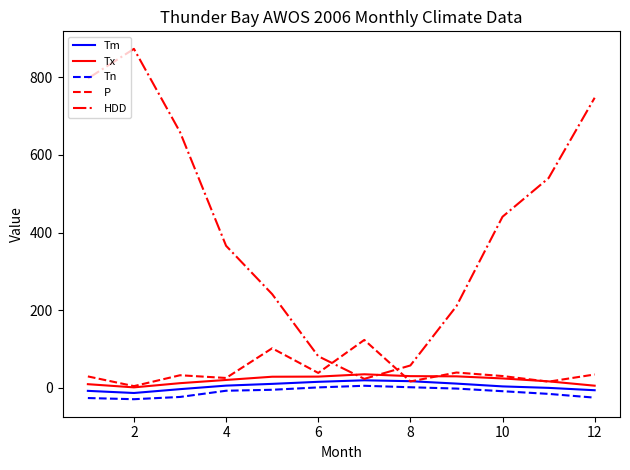

Which series has the largest range (max minus min)?

HDD